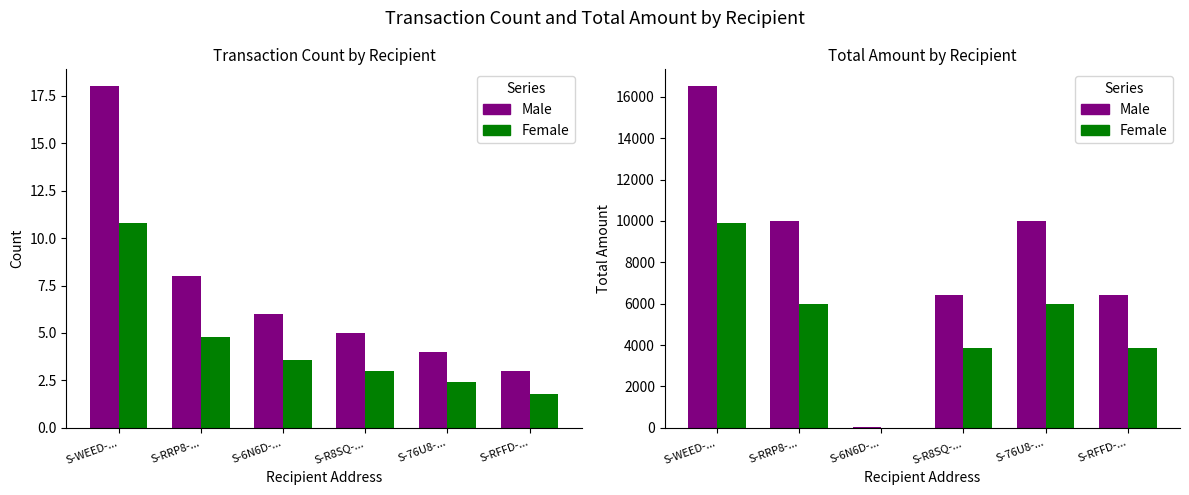

Where is Count (Female est.) nearest to the value 6?

S-RRP8-...